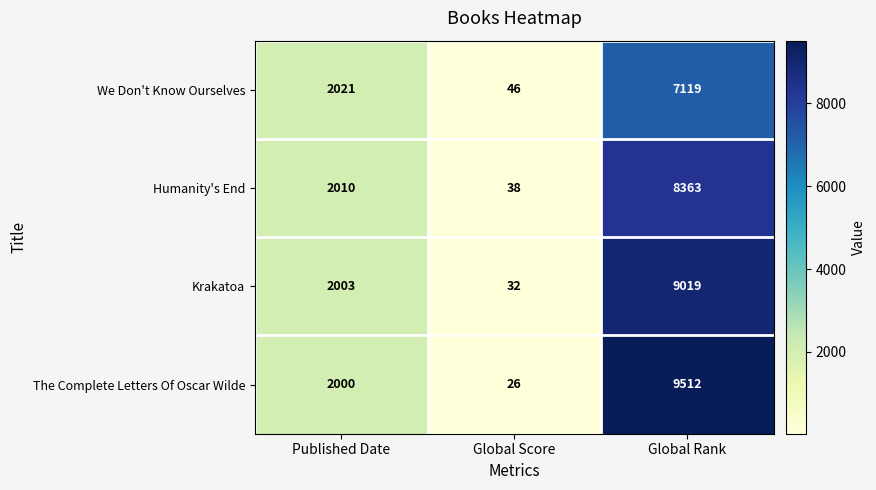

Rank the series by their average value, from highest to lowest.

The Complete Letters Of Oscar Wilde, Krakatoa, Humanity's End, We Don't Know Ourselves